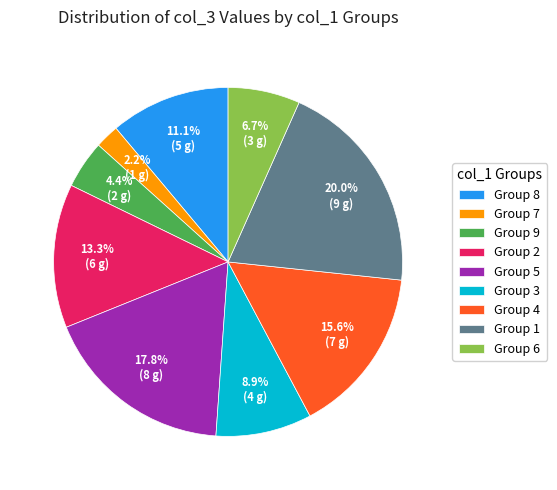

What is the total percentage of Group 6 and Group 9?

11.1%